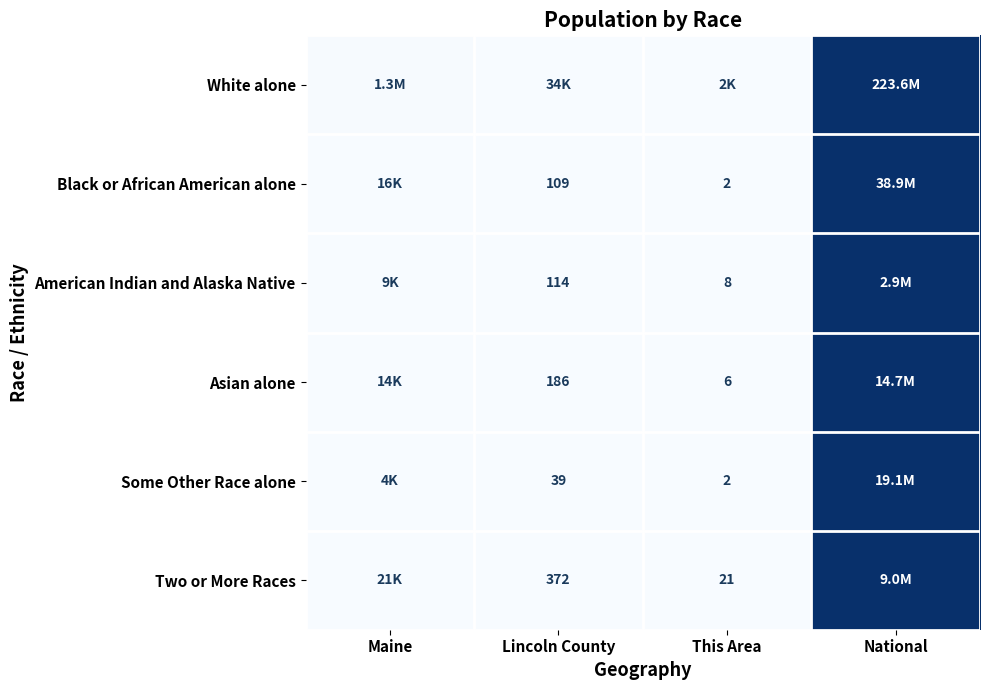

At how many categories does at least one series exceed 0?

4